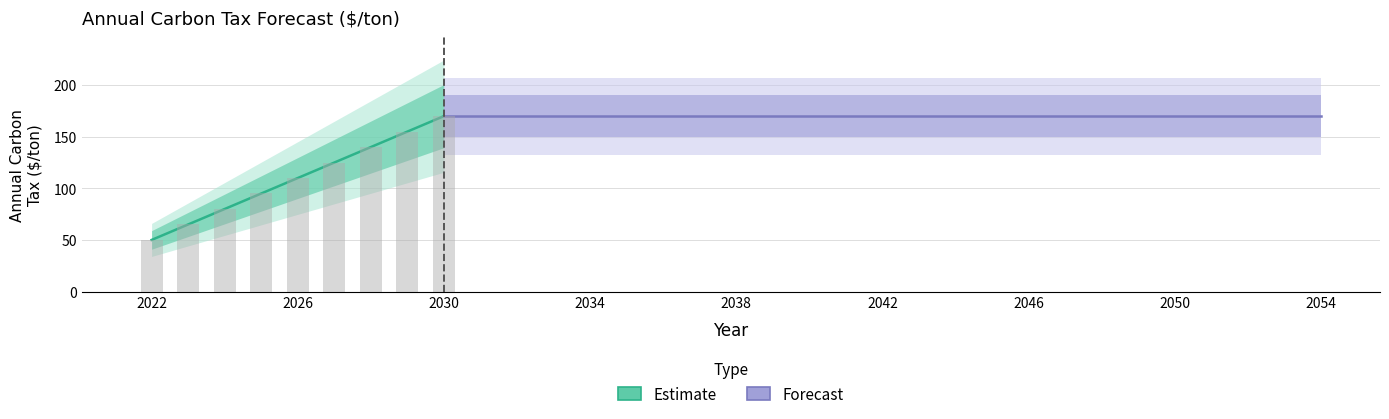

Where is the data nearest to the value 110?

2026